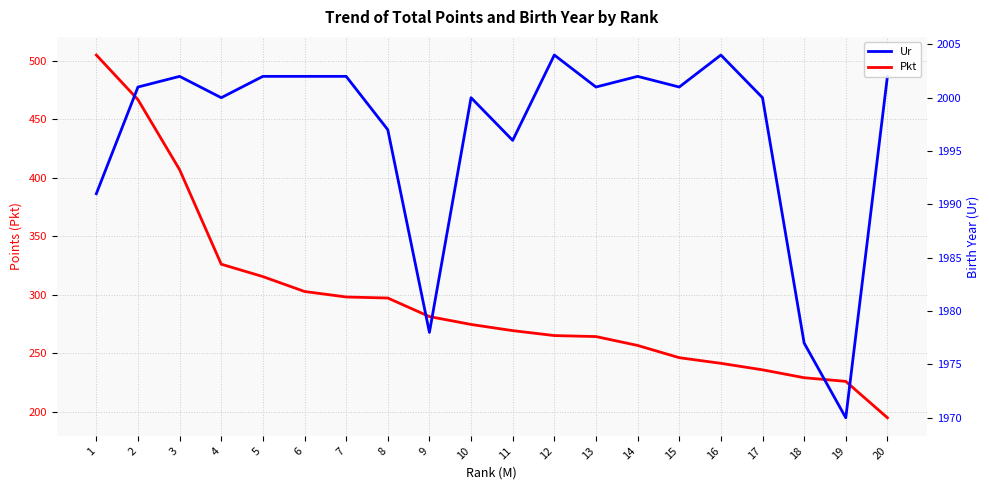

What is the difference between the highest and lowest values at 14?

1745.2